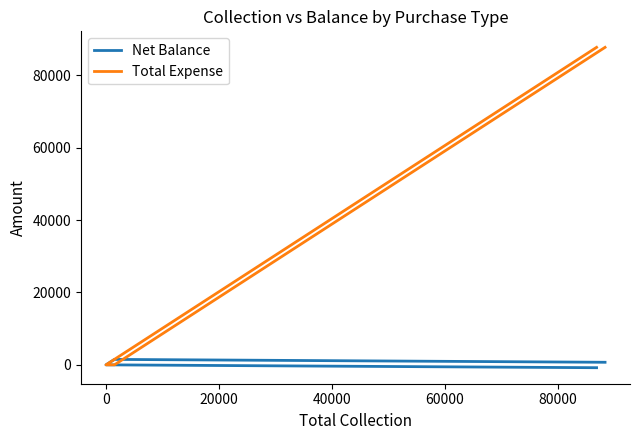

What is the average value of the Total Expense series?

35076